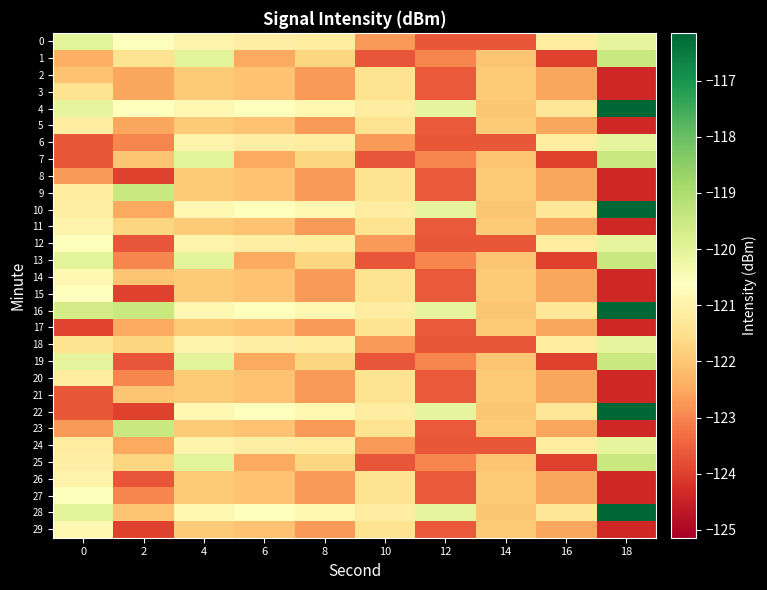

List the series in order of their peak value, highest first.

4, 10, 16, 22, 28, 1, 7, 9, 13, 19, 23, 25, 0, 6, 12, 18, 24, 27, 15, 14, 29, 11, 26, 5, 20, 2, 3, 8, 17, 21